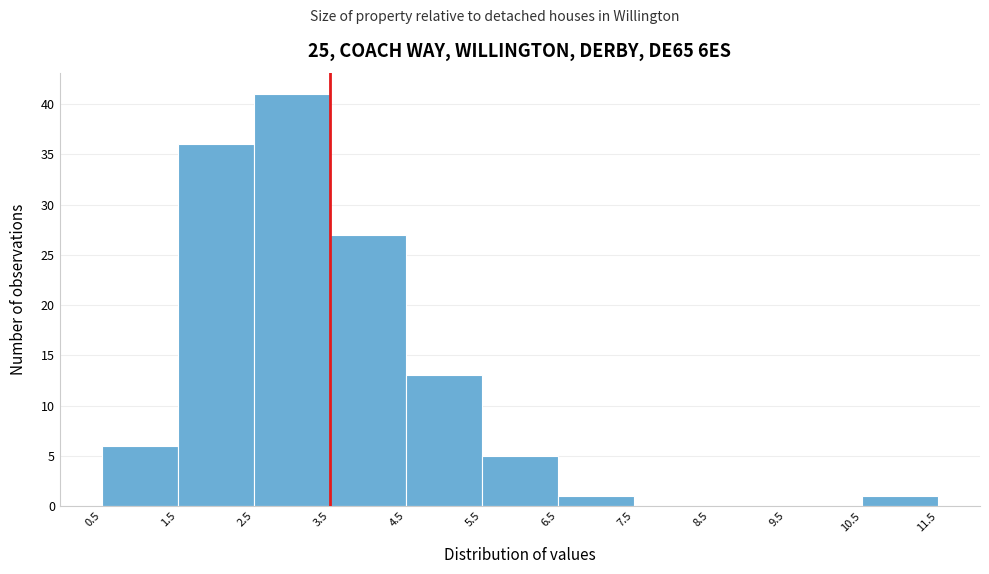

Over which range of the x-axis is the bar tallest?

2.5 to 3.5